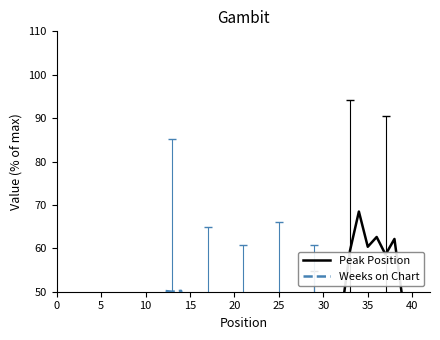

Between 35 and 10, which is larger?

35